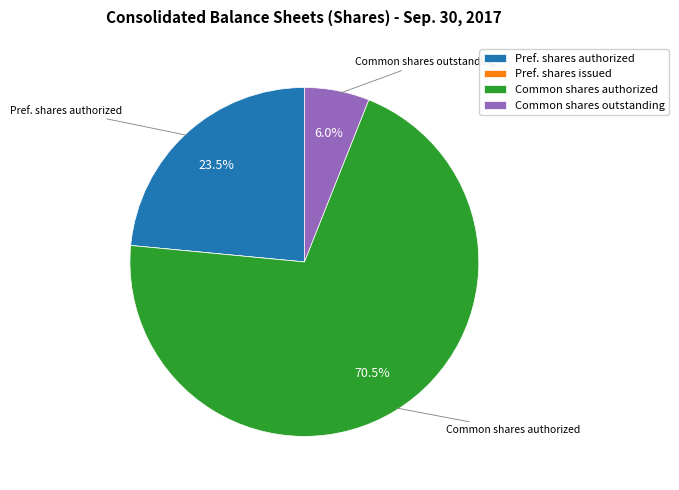

Is there a majority slice in this chart?

Yes